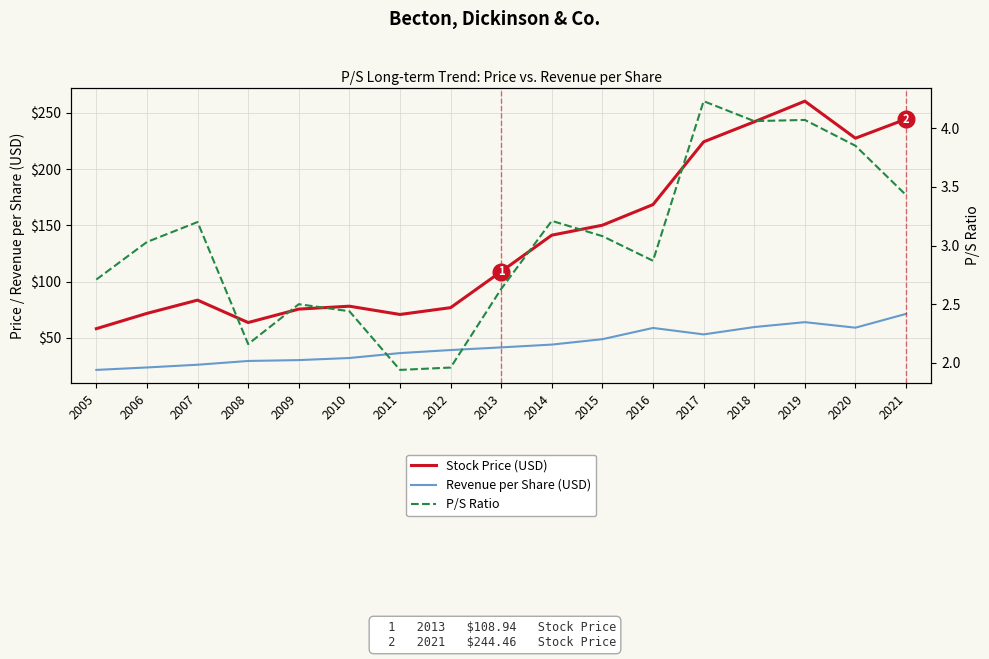

What is the total value across all series at 2011?

109.1